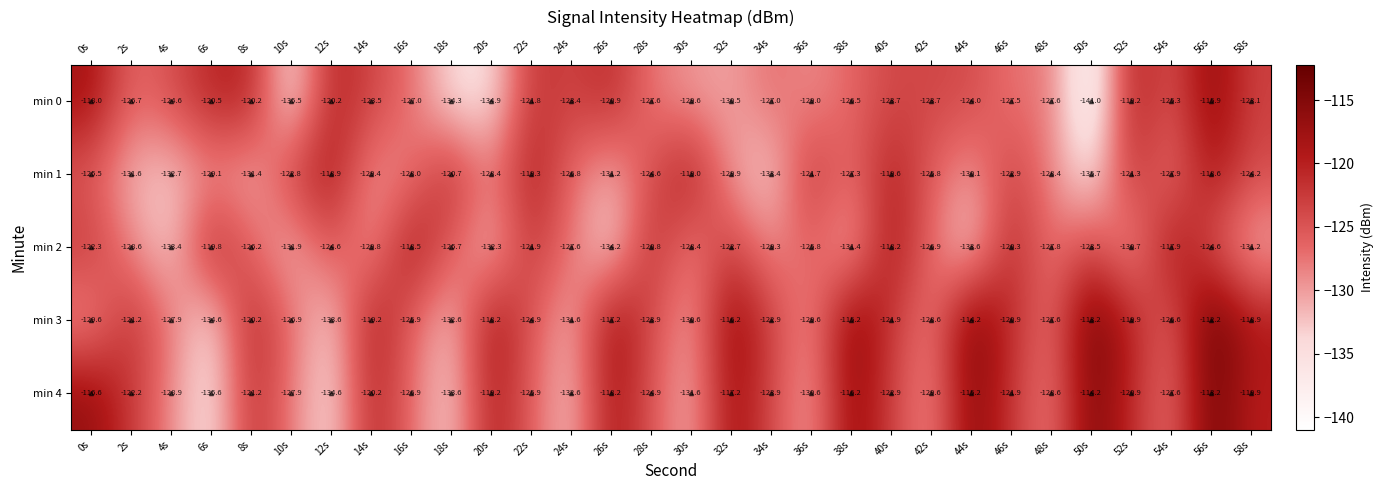

Is it true that min 0 equals -118.0 at 0s?

True